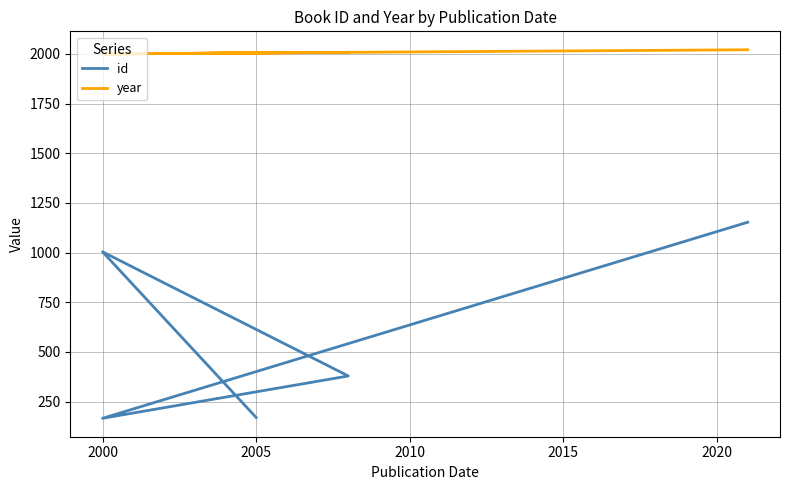

Which series has the largest total across all categories?

year